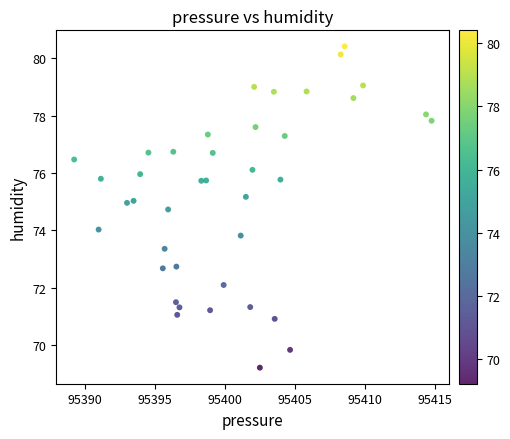

What is the range of Y values (max minus min)?

11.2